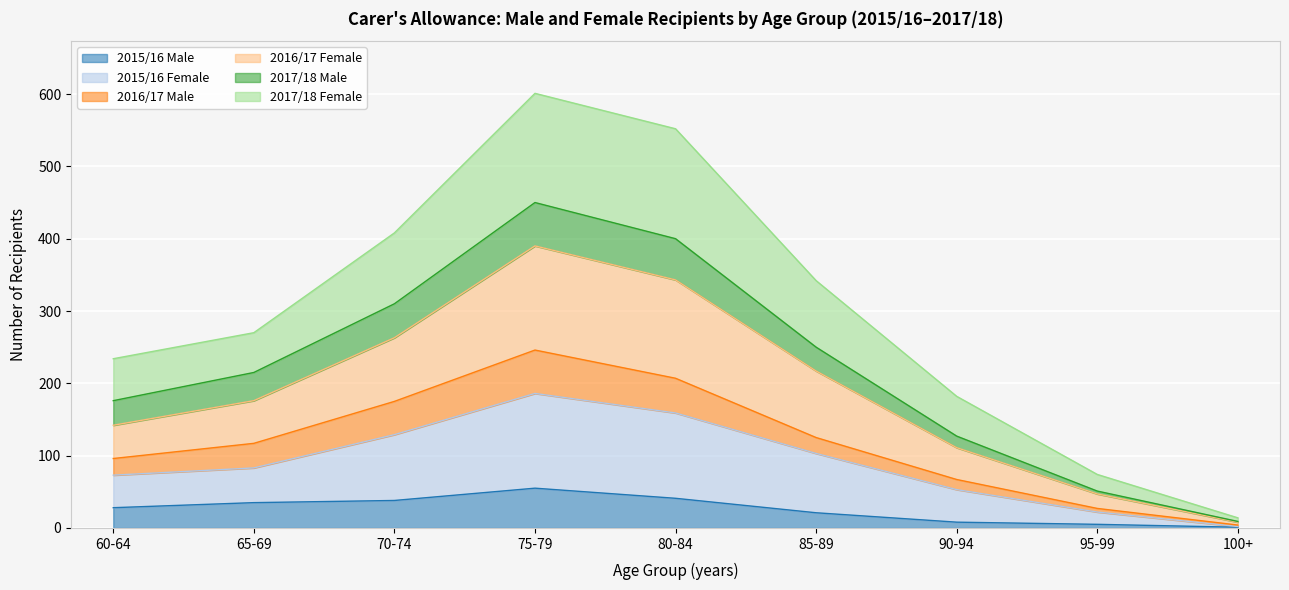

What is the maximum value for 2015/16 Male?

55